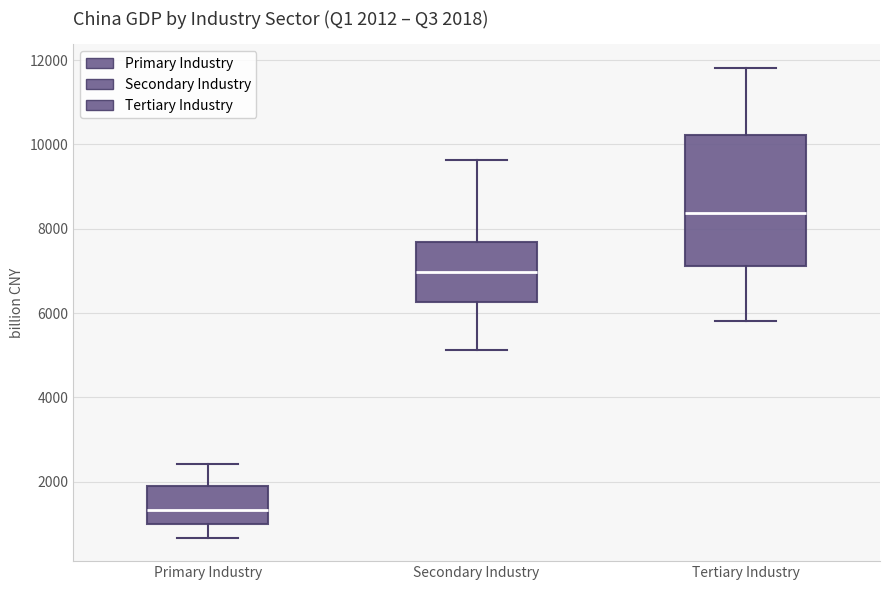

Comparing the boxes themselves (not the whiskers), which one is the tallest?

Tertiary Industry